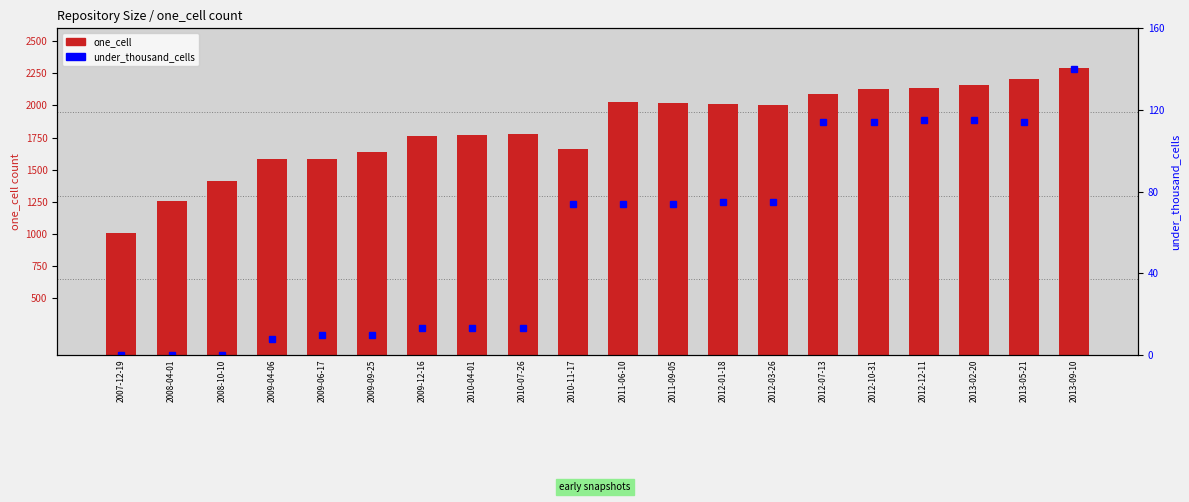

At how many categories does at least one series exceed 315?

20